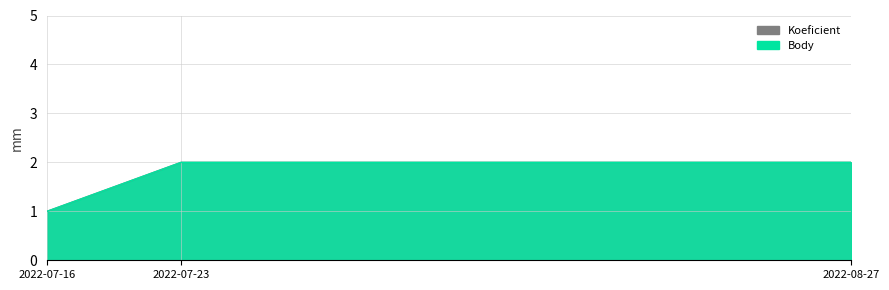

Reading left to right, transcribe all the data shown in this chart.

Koeficient: 1	2	2
Body: 1	2	2